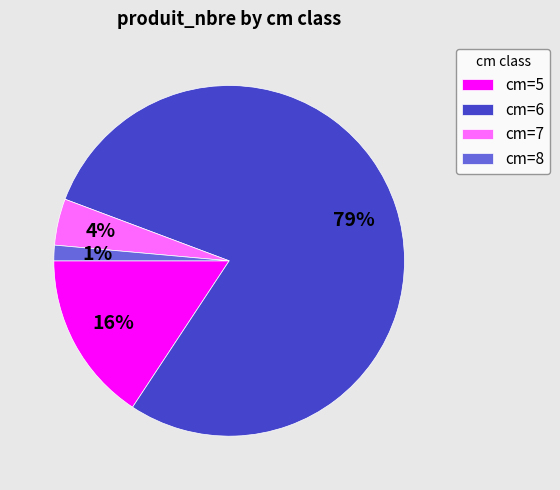

Which slice is the largest?

cm=6